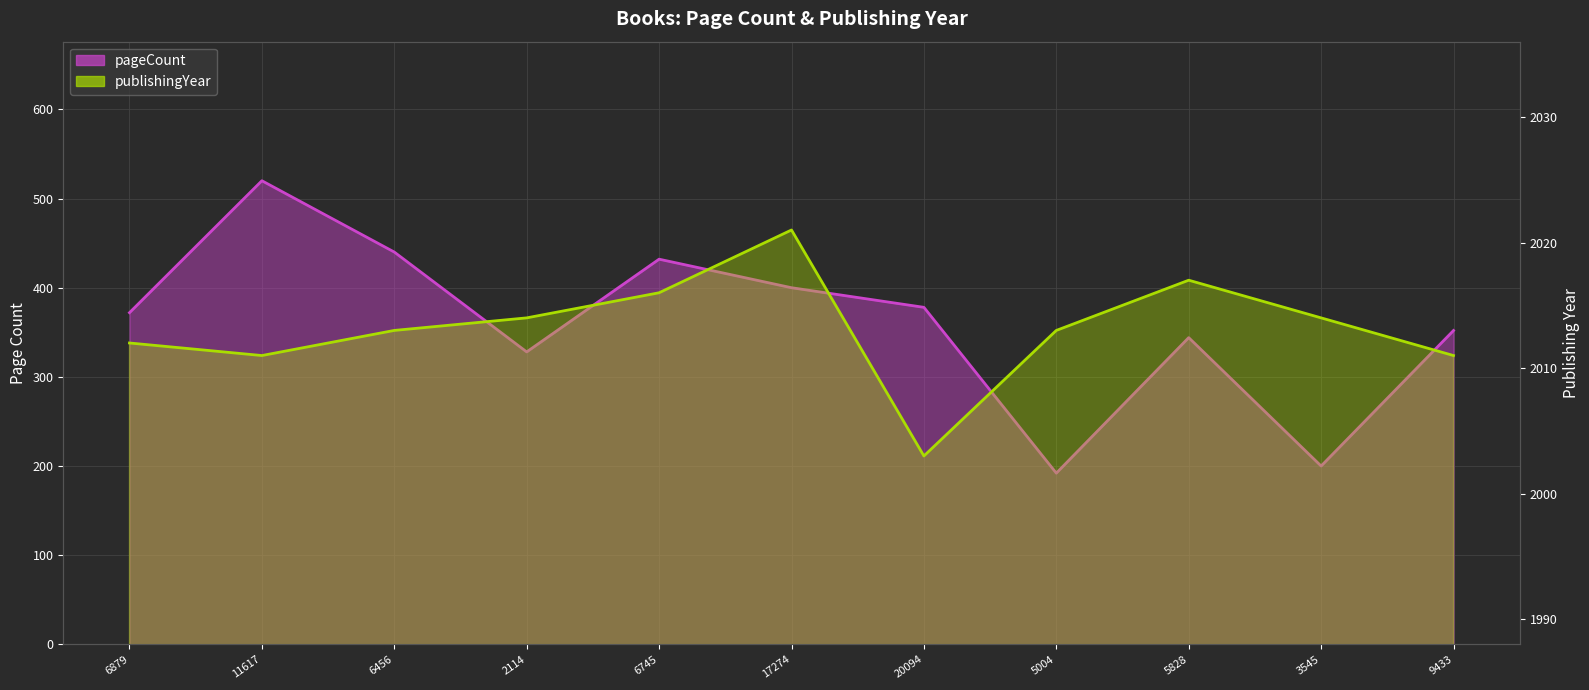

What is the minimum value shown in the chart?

192